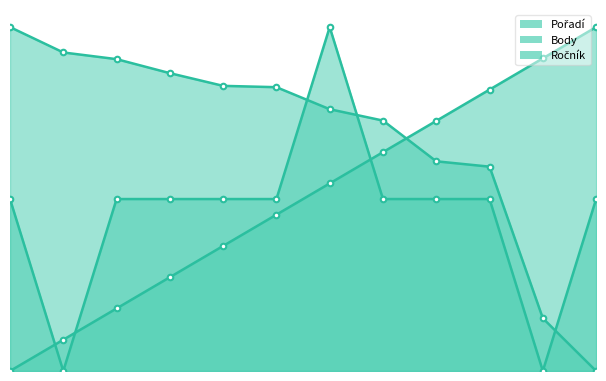

Is the value of Pořadí_line at 11 greater than the value of Body_line at 7?

Yes